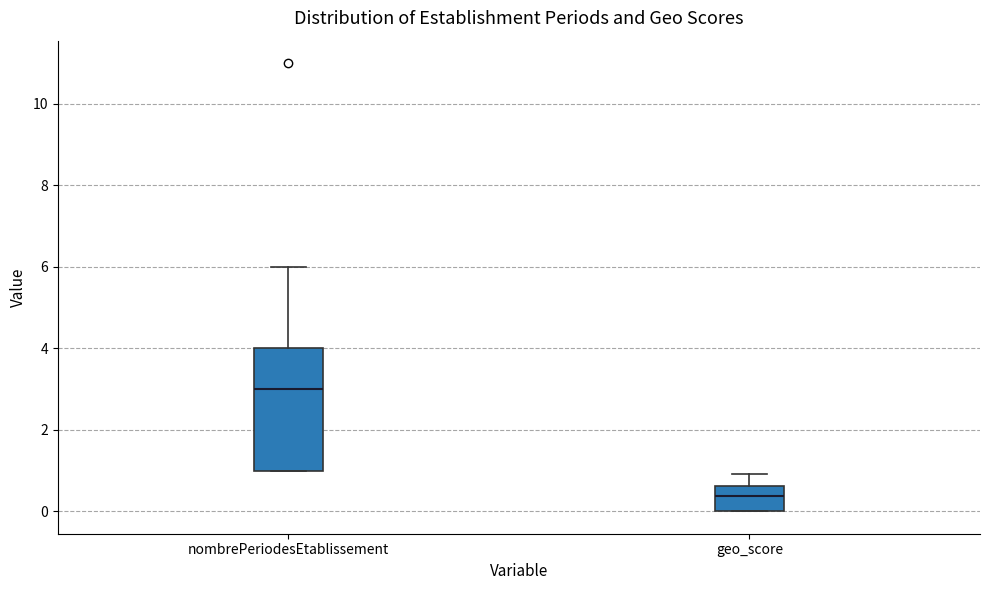

Where is the lower edge of the box for nombrePeriodesEtablissement on the y-axis? The values are not printed on the chart, so give them approximately, as read against the axis.

1.0